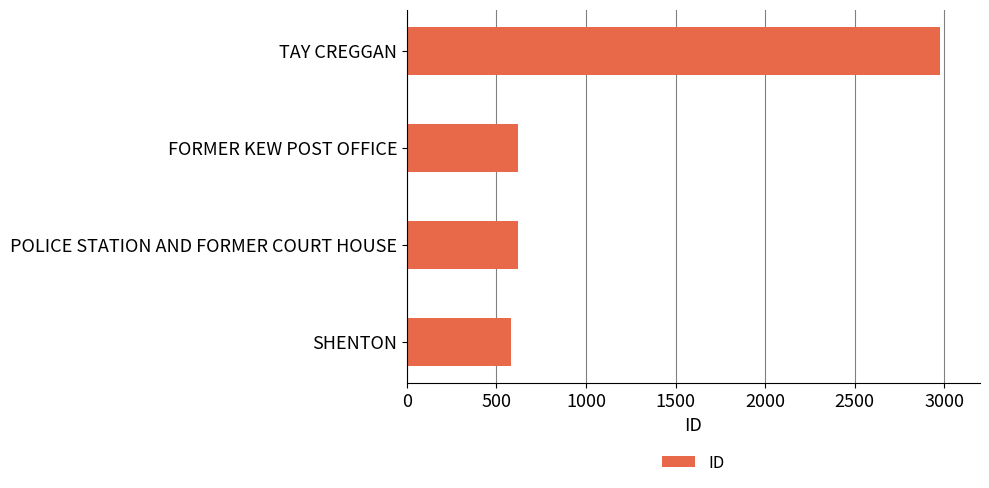

Does the chart contain any negative values?

No